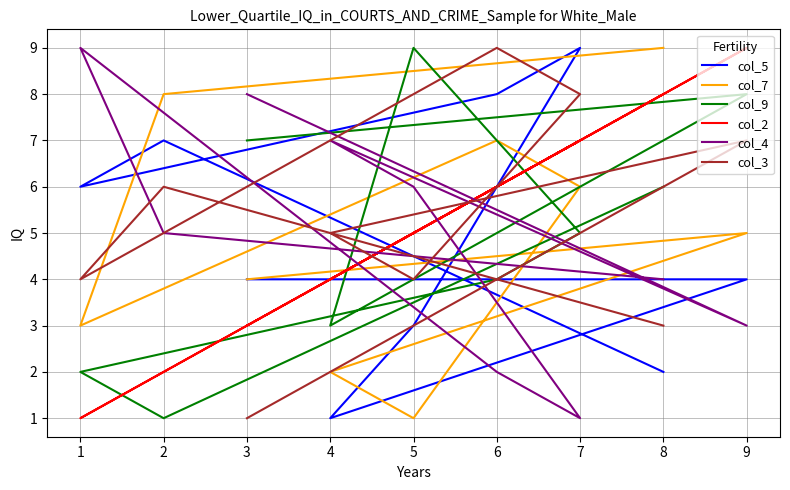

At how many categories does at least one series exceed 2?

9